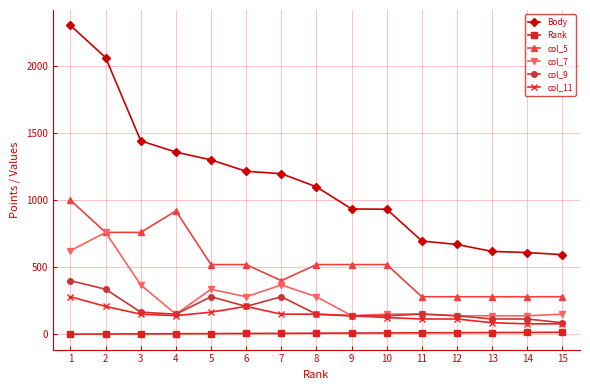

True or false: Body and Rank cross at least once.

False